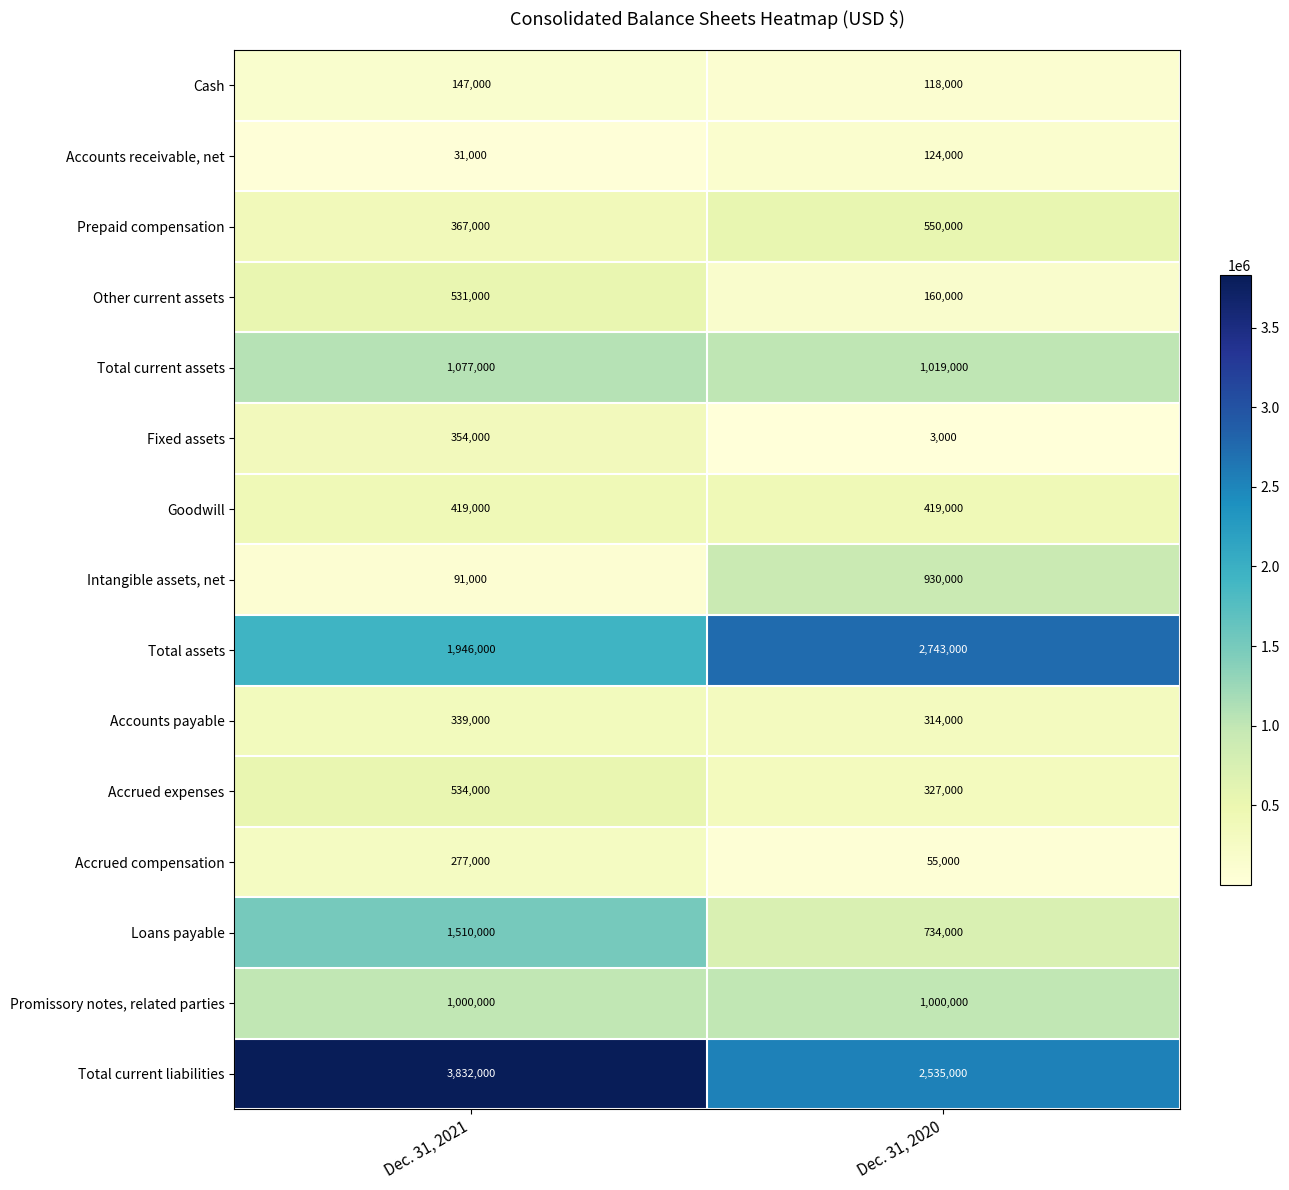

Reading left to right, extract all data points from this chart.

Cash: Dec. 31, 2021=147000	Dec. 31, 2020=118000
Accounts receivable, net: Dec. 31, 2021=31000	Dec. 31, 2020=124000
Prepaid compensation: Dec. 31, 2021=367000	Dec. 31, 2020=550000
Other current assets: Dec. 31, 2021=531000	Dec. 31, 2020=160000
Total current assets: Dec. 31, 2021=1077000	Dec. 31, 2020=1019000
Fixed assets: Dec. 31, 2021=354000	Dec. 31, 2020=3000
Goodwill: Dec. 31, 2021=419000	Dec. 31, 2020=419000
Intangible assets, net: Dec. 31, 2021=91000	Dec. 31, 2020=930000
Total assets: Dec. 31, 2021=1946000	Dec. 31, 2020=2743000
Accounts payable: Dec. 31, 2021=339000	Dec. 31, 2020=314000
Accrued expenses: Dec. 31, 2021=534000	Dec. 31, 2020=327000
Accrued compensation: Dec. 31, 2021=277000	Dec. 31, 2020=55000
Loans payable: Dec. 31, 2021=1510000	Dec. 31, 2020=734000
Promissory notes, related parties: Dec. 31, 2021=1000000	Dec. 31, 2020=1000000
Total current liabilities: Dec. 31, 2021=3832000	Dec. 31, 2020=2535000